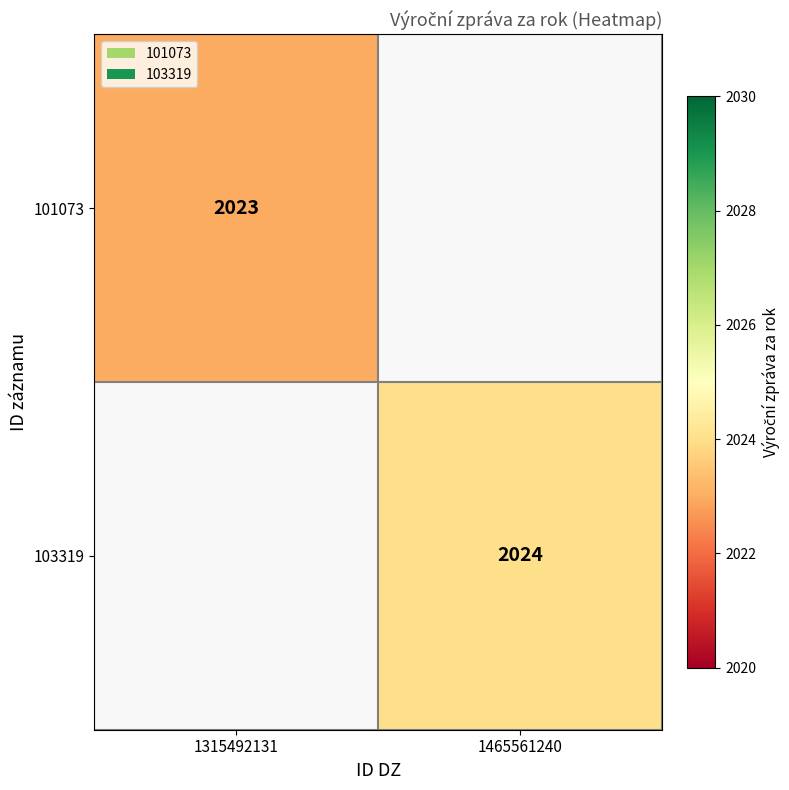

The 103319 series shows 730.3 at 1465561240. True or false?

False